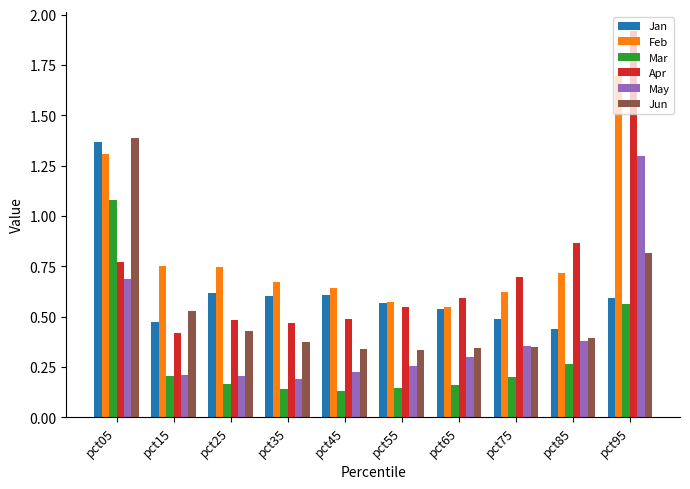

Count the May values in the range 0 to 1.

9